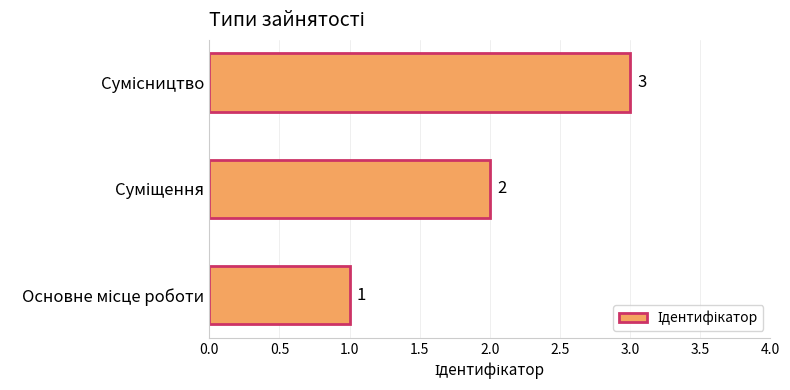

How many data points are less than 2?

1